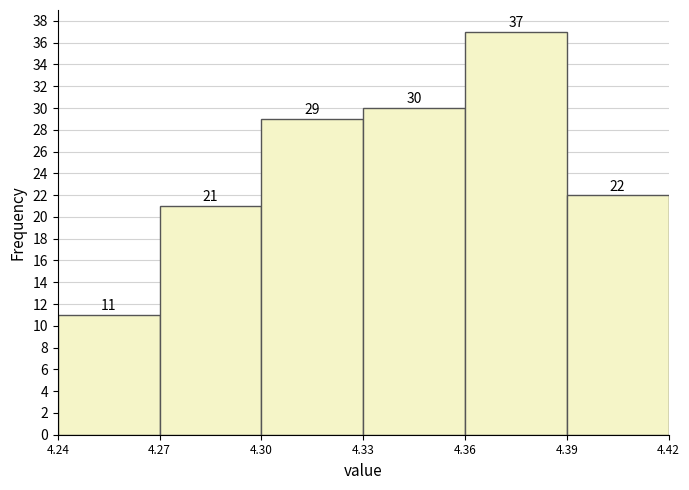

Reading left to right, transcribe this chart: for each bar, give the range it covers on the x-axis and its height.

4.24 to 4.27: 11
4.27 to 4.30: 21
4.30 to 4.33: 29
4.33 to 4.36: 30
4.36 to 4.39: 37
4.39 to 4.42: 22